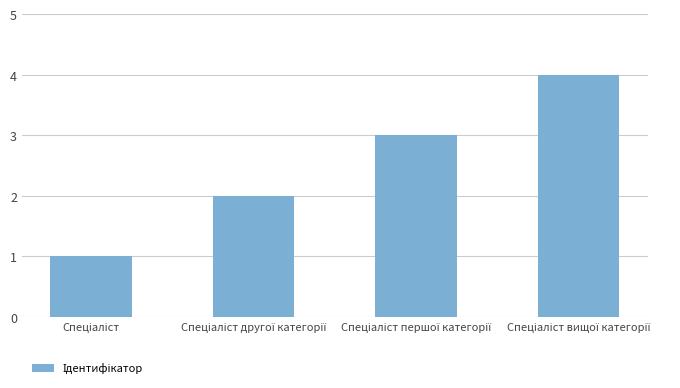

What is the maximum value shown in the chart?

4